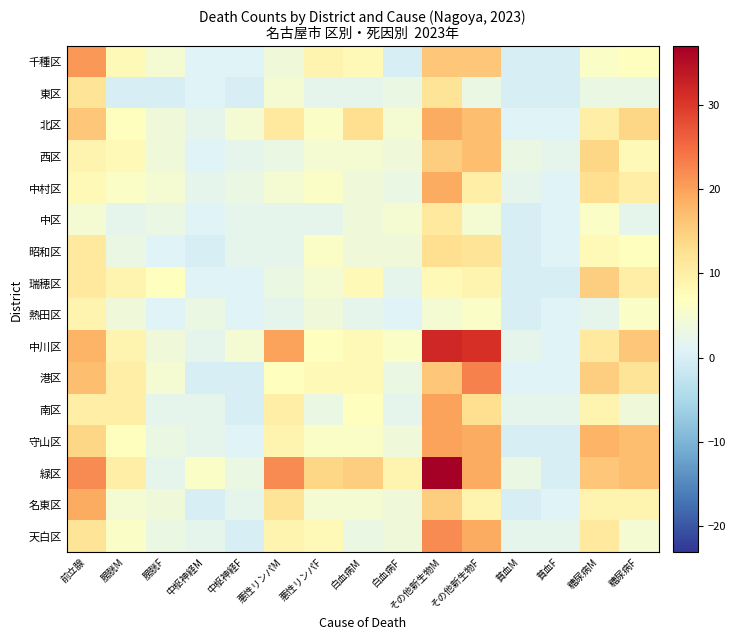

At how many categories does at least one series exceed 29?

2